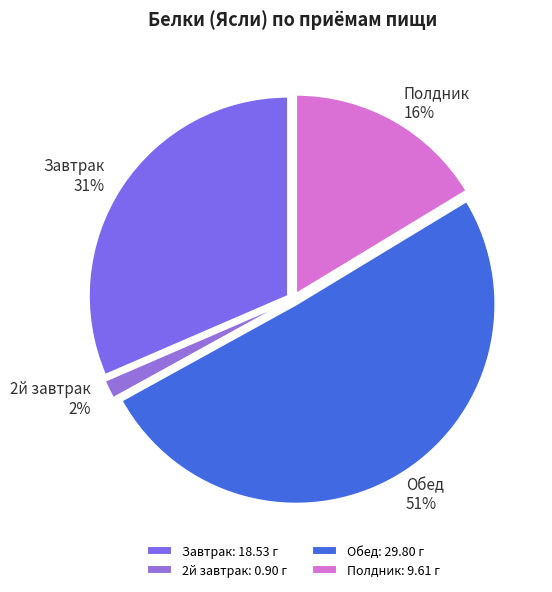

Does any single category account for the majority?

Yes